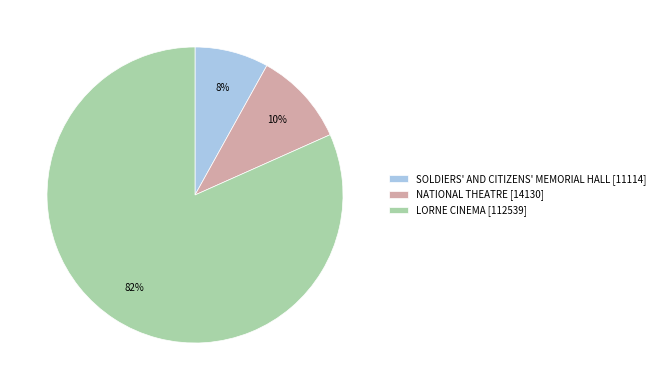

How many slices are in this pie chart?

3